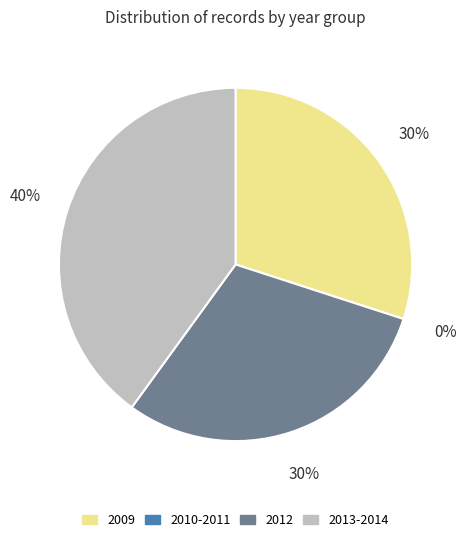

Is 2012-01-12 the majority of the pie?

No